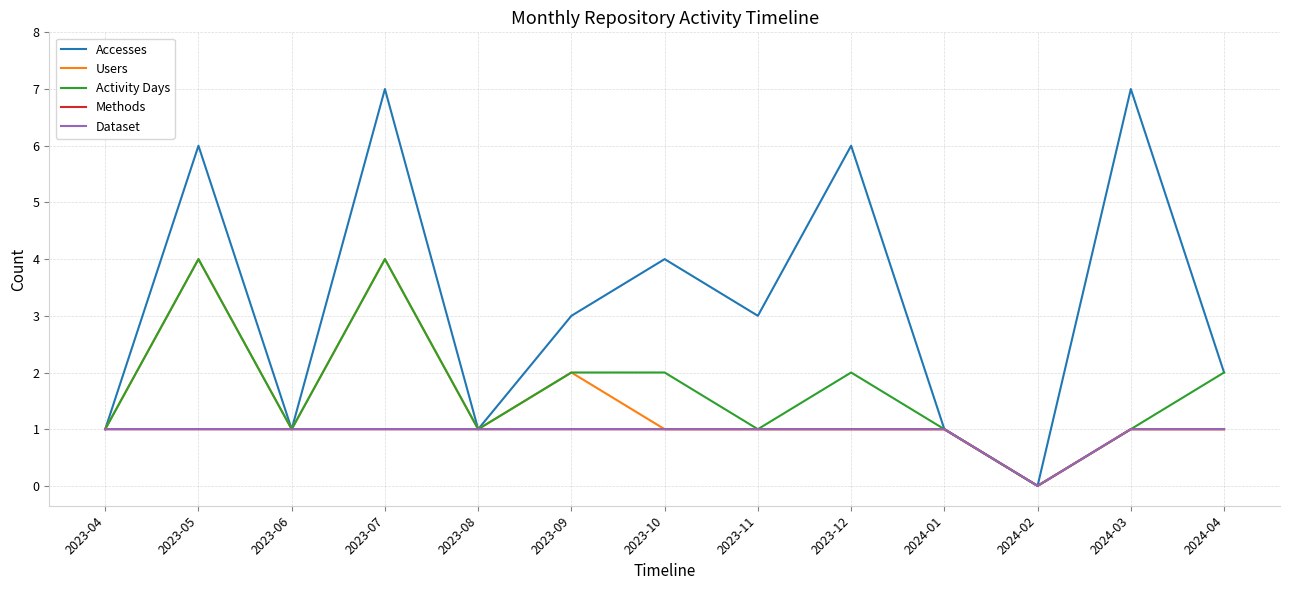

True or false: Methods and Accesses cross at least once.

False